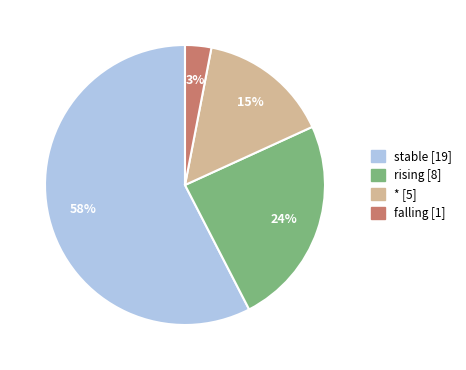

What is the ratio of the value at stable [19] to the value at rising [8]?

2.4